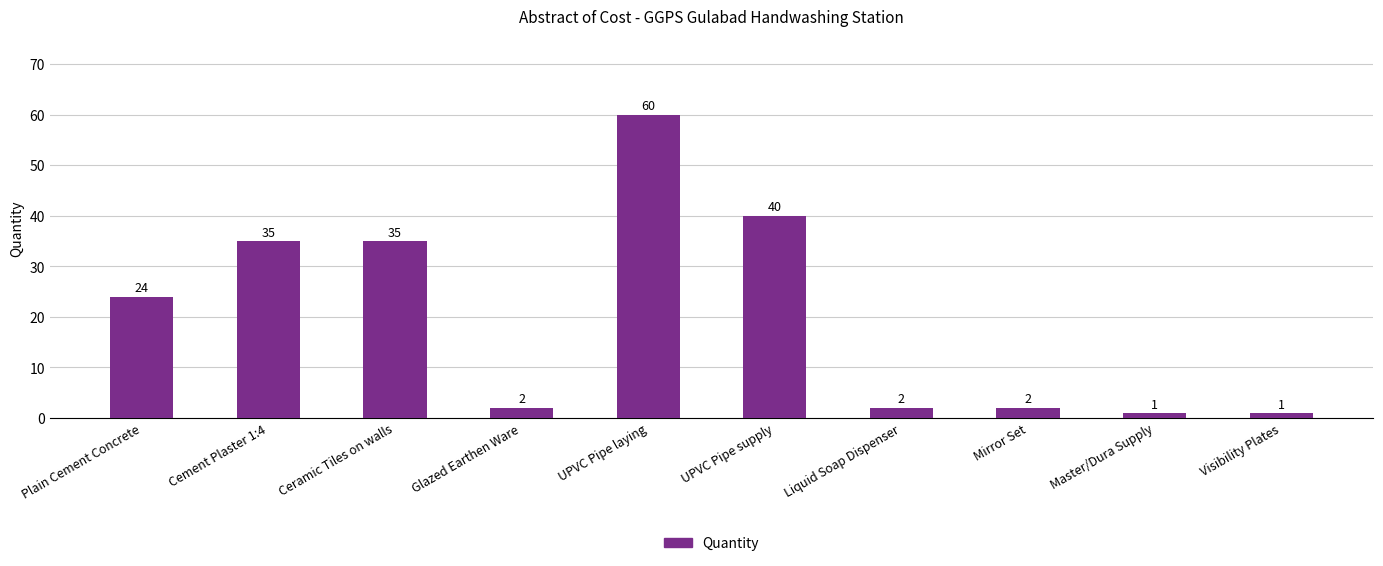

Reading left to right, extract all data points from this chart.

24	35	35	2	60	40	2	2	1	1